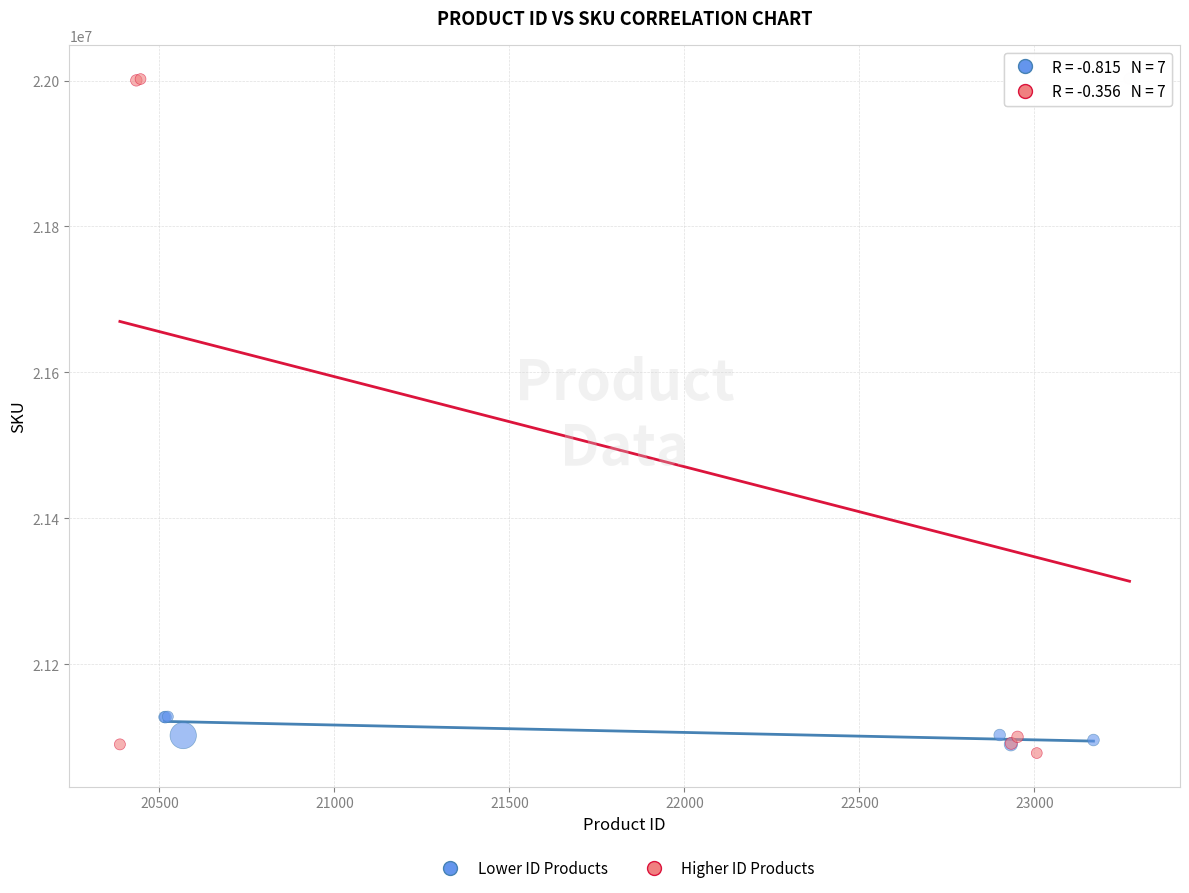

What are all the series names shown in the legend?

Lower ID Products, Higher ID Products